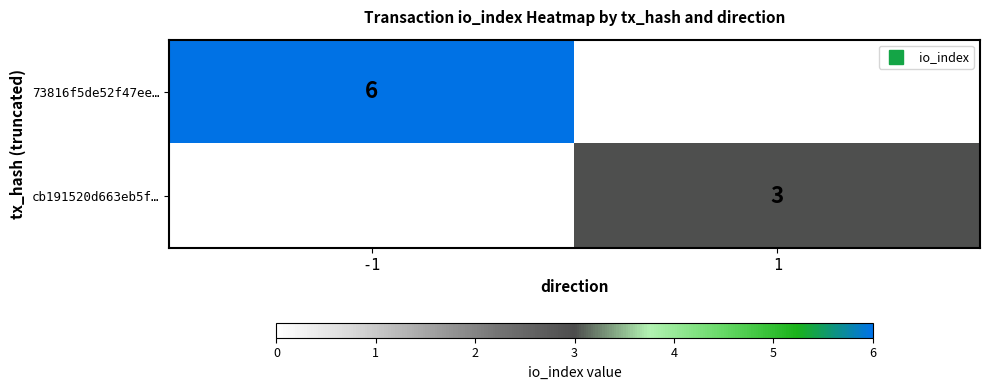

Is the value of cb191520d663eb5f… at 1 greater than the value of 73816f5de52f47ee… at 1?

Yes